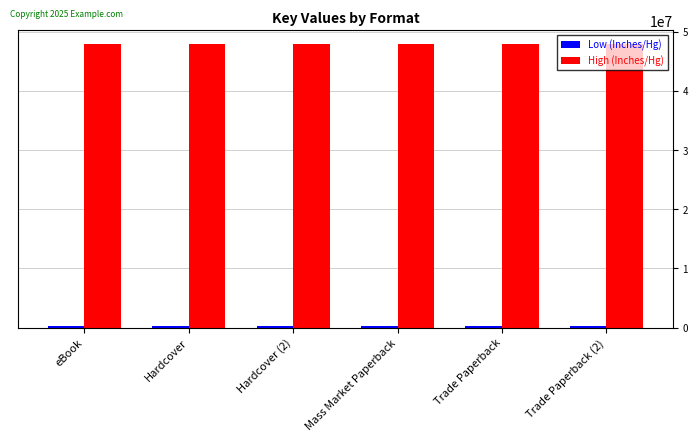

At how many categories does at least one series exceed 42828029?

6